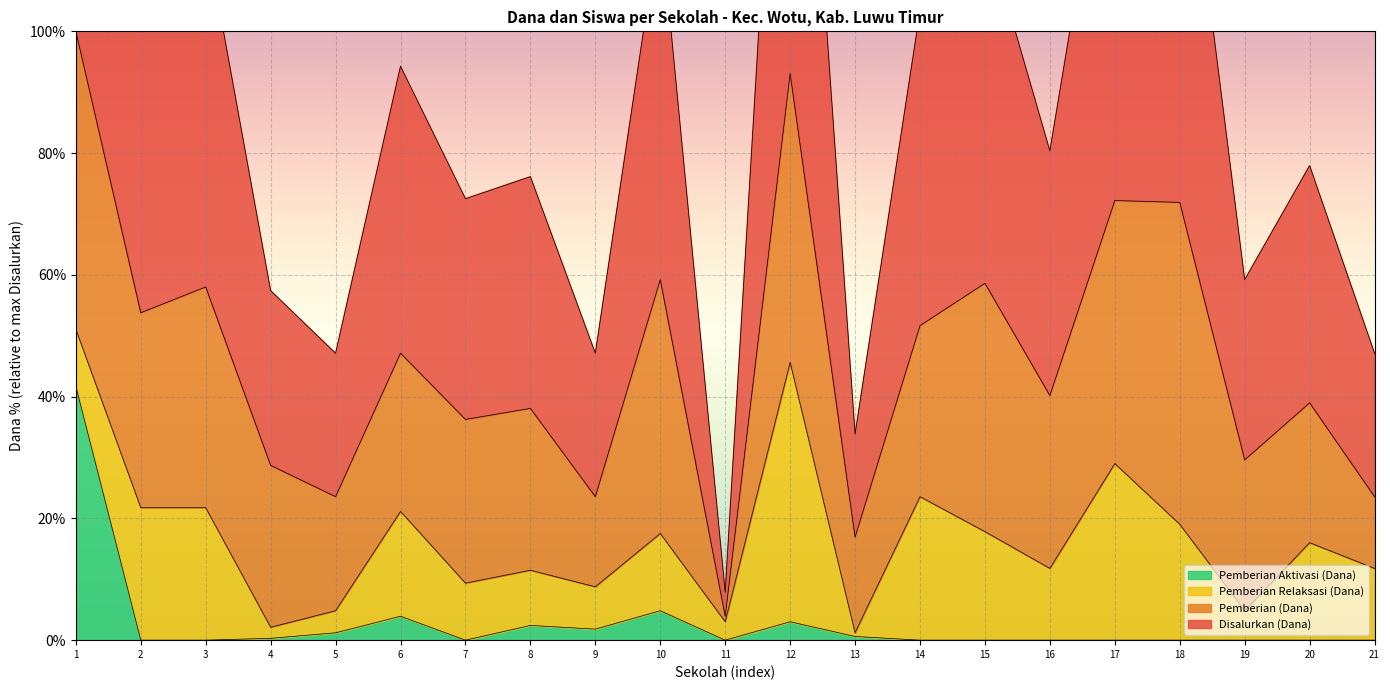

Which series has the largest total across all categories?

Siswa Disalurkan